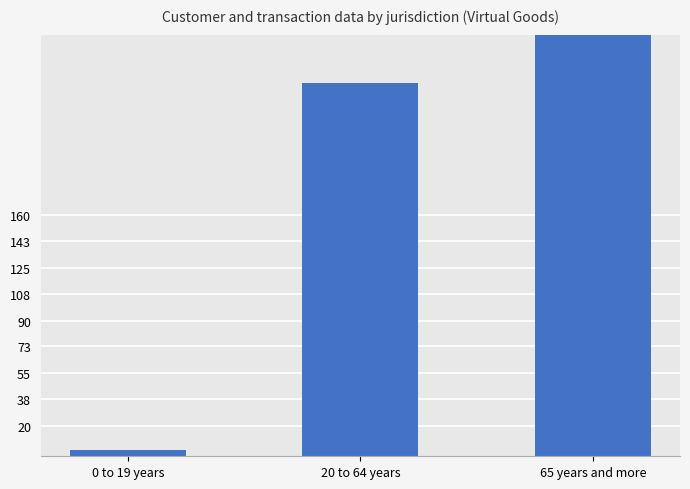

What is the minimum value shown in the chart?

4